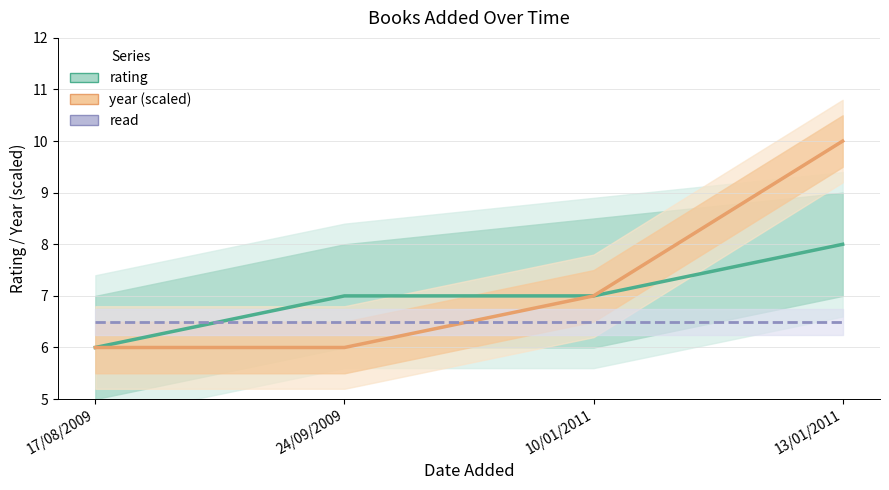

What is the total value across all series at 10/01/2011?

20.5